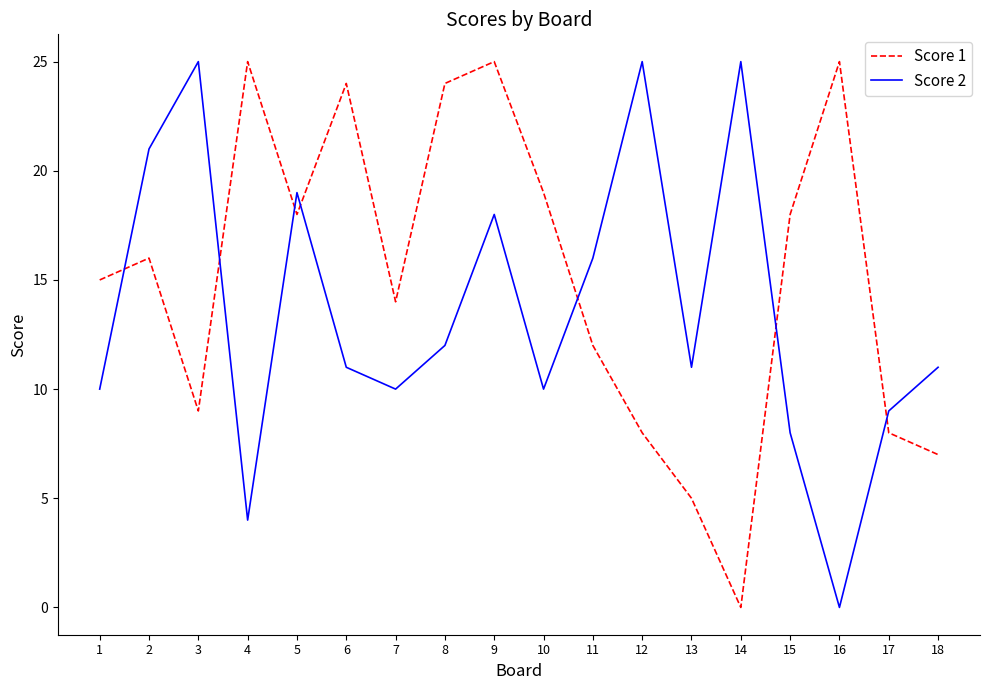

At 4, list the series in order from largest to smallest.

Score 1, Score 2